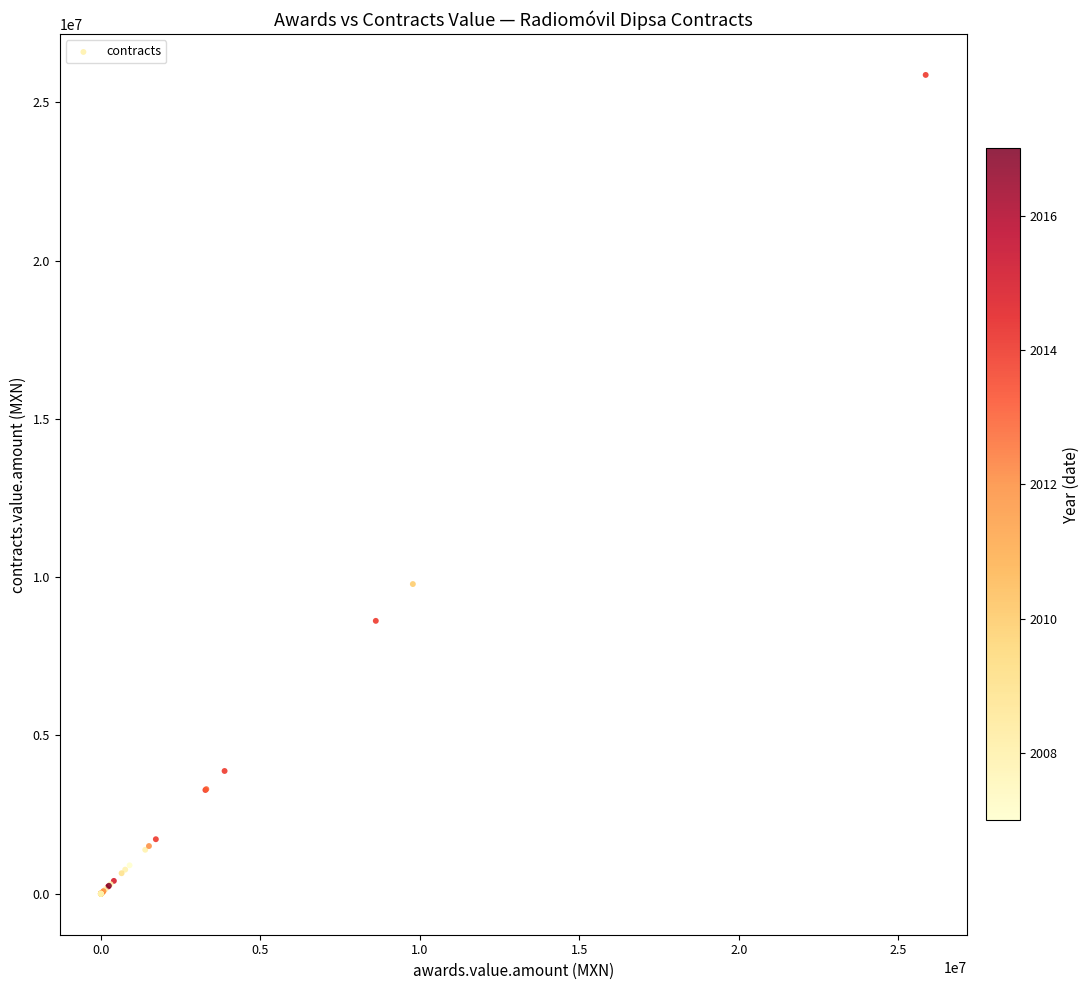

What Y value in the scatter plot is closest to 12931526?

9782608.7